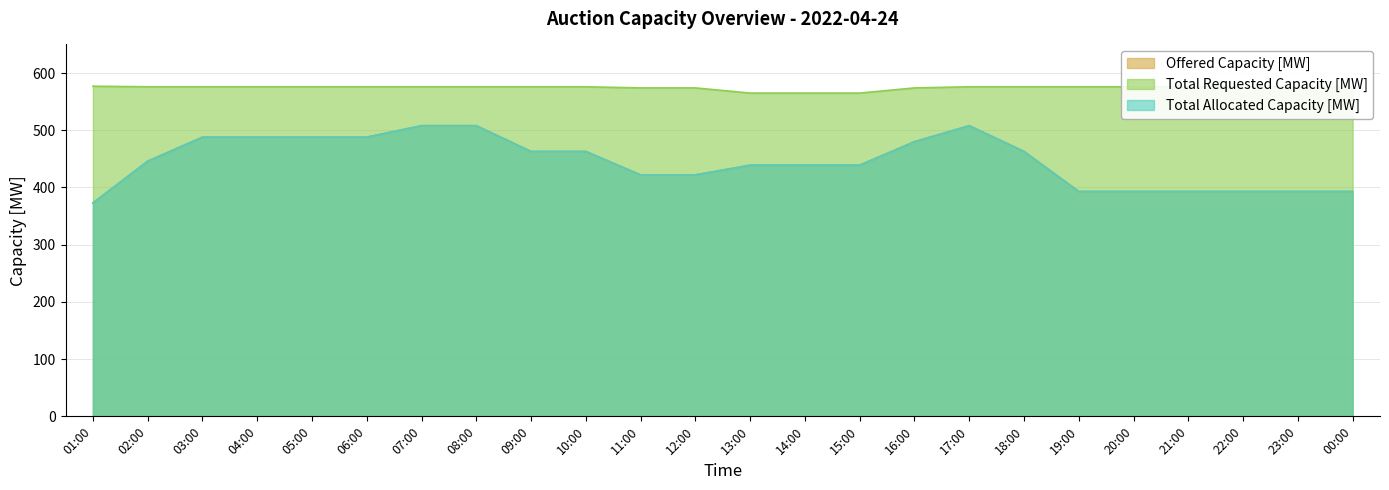

How many lines are shown in the chart?

3